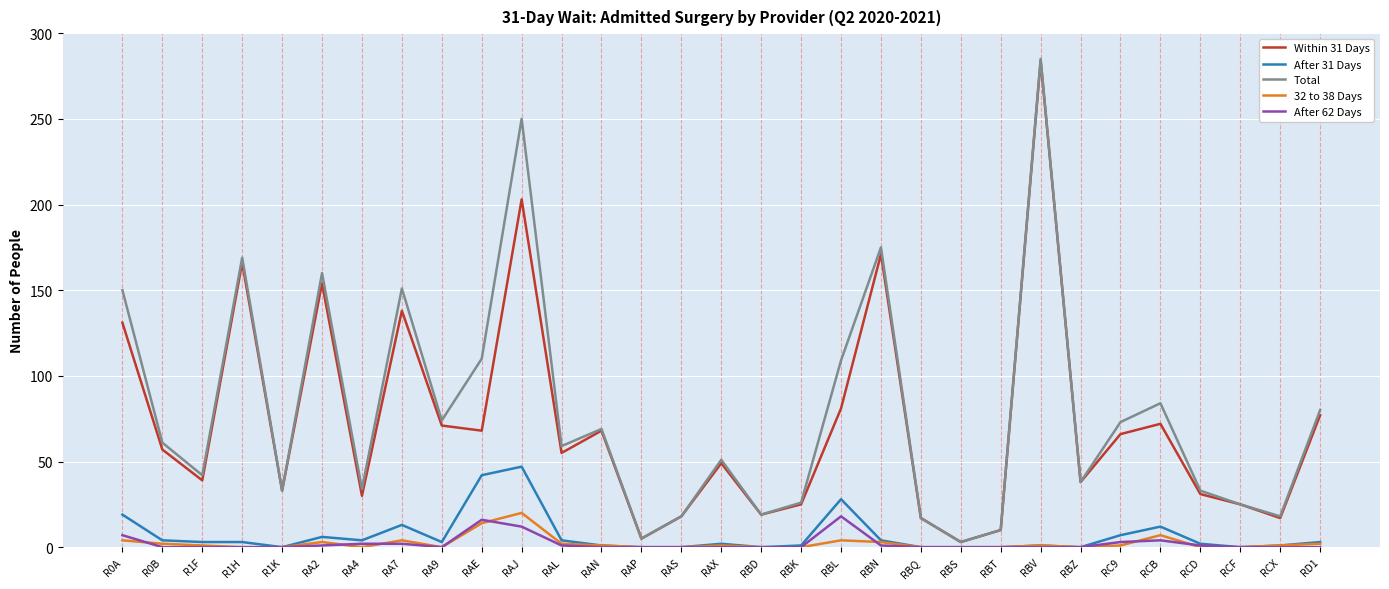

What is the difference between the After 31 Days values at R1K and RAE?

42